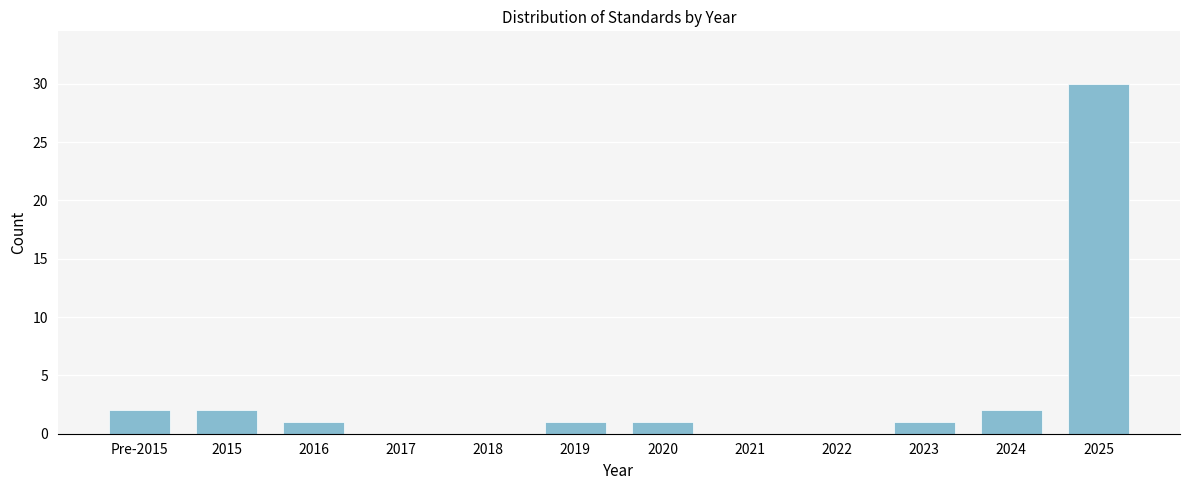

Reading left to right, list all the values displayed in this chart.

Pre-2015=2	2015=2	2016=1	2017=0	2018=0	2019=1	2020=1	2021=0	2022=0	2023=1	2024=2	2025=30